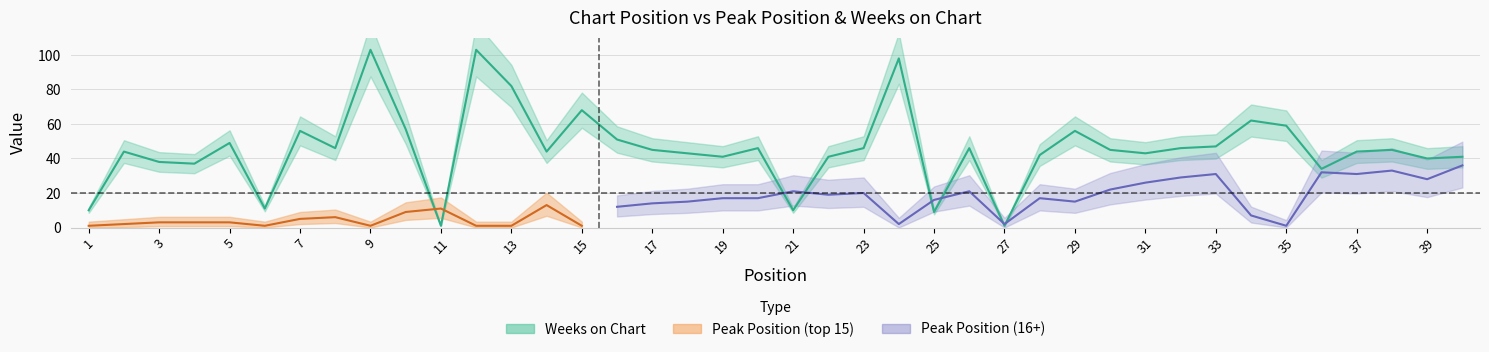

Read the value at 7, to the nearest 10.

60